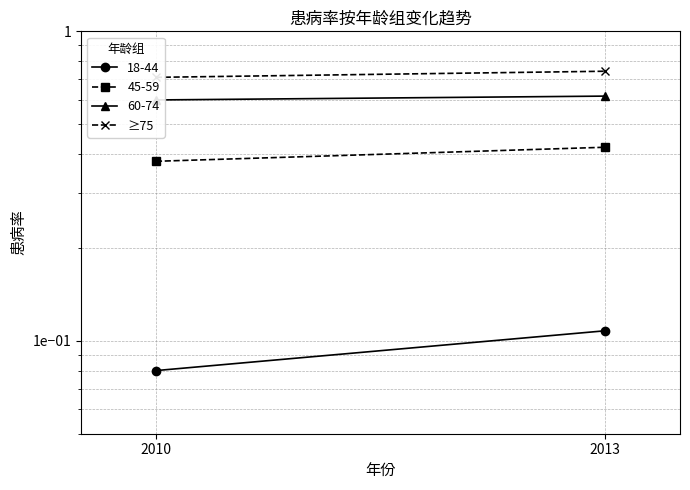

Is it true that the value at 2010 is 0.4?

False